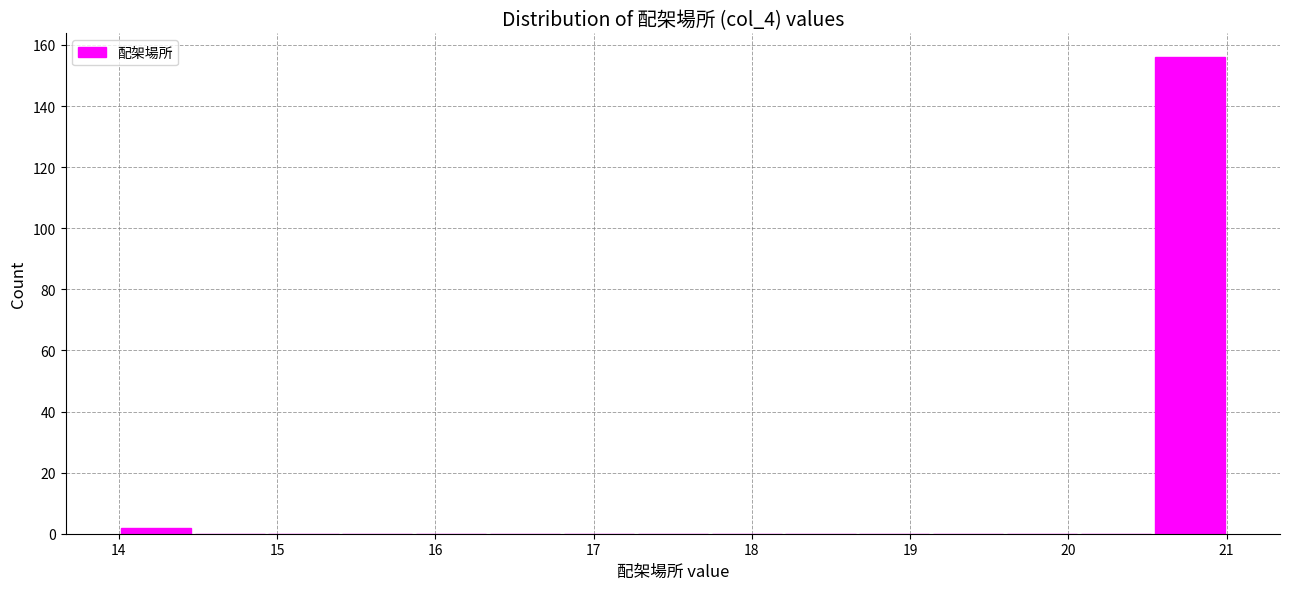

Reading left to right, list every bar in this chart as the range it spans on the x-axis followed by its height. Neither the bar edges nor the heights are printed on the chart, so give them approximately, as read against the axes.

14.0 to 14.5: 2
14.5 to 14.9: 0
14.9 to 15.4: 0
15.4 to 15.9: 0
15.9 to 16.3: 0
16.3 to 16.8: 0
16.8 to 17.3: 0
17.3 to 17.7: 0
17.7 to 18.2: 0
18.2 to 18.7: 0
18.7 to 19.1: 0
19.1 to 19.6: 0
19.6 to 20.1: 0
20.1 to 20.5: 0
20.5 to 21.0: 156